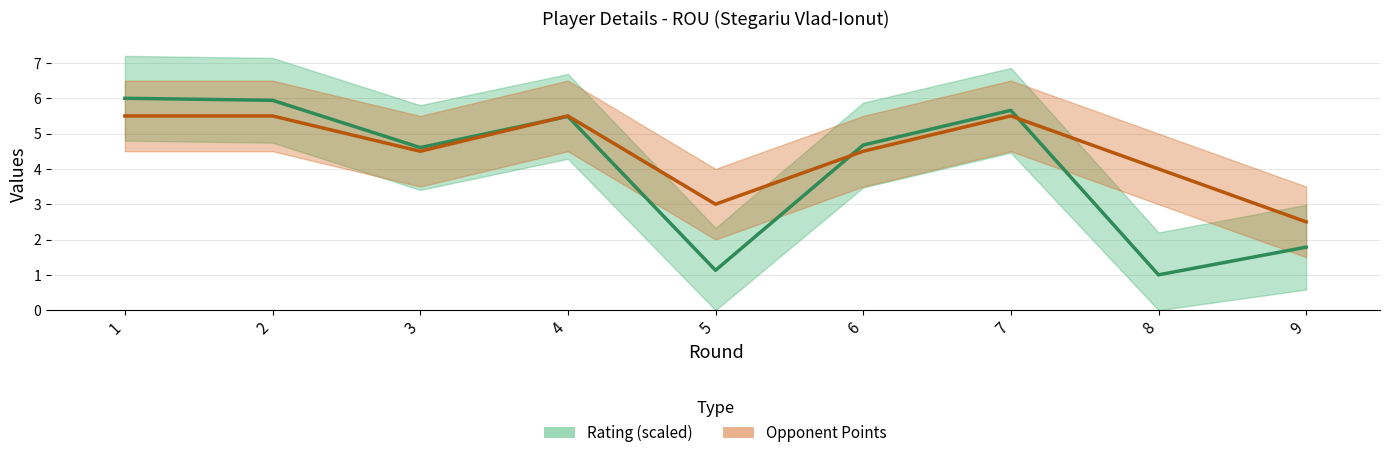

What is the total value across all series at 8?

5.0